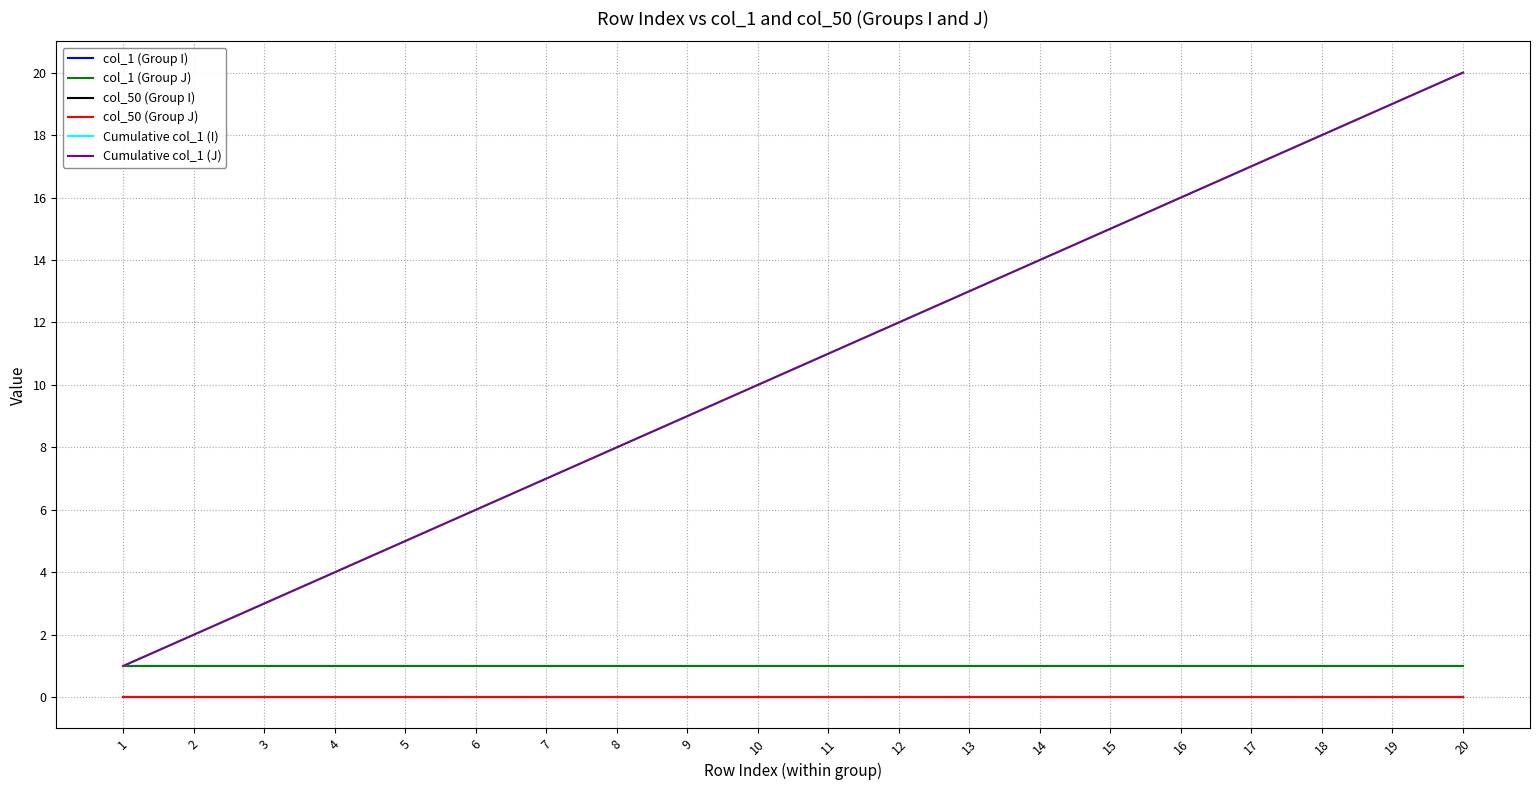

What is the maximum value shown in the chart?

20